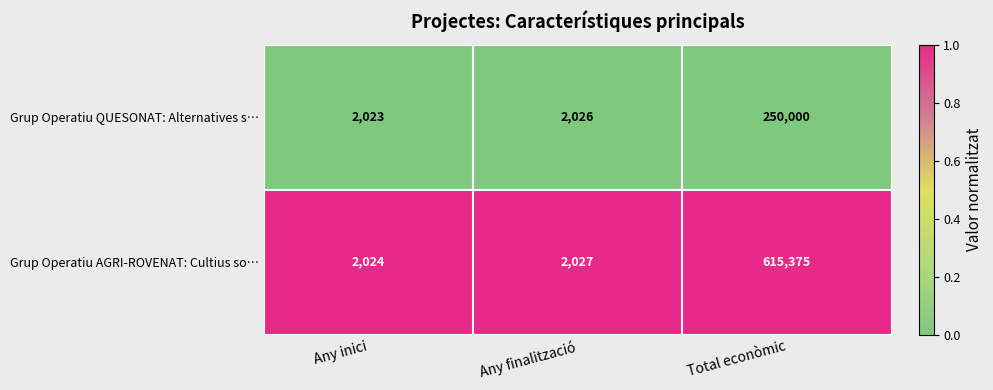

Read the Grup Operatiu AGRI-ROVENAT: Cultius so… value at Any finalització, to the nearest 100.

2000